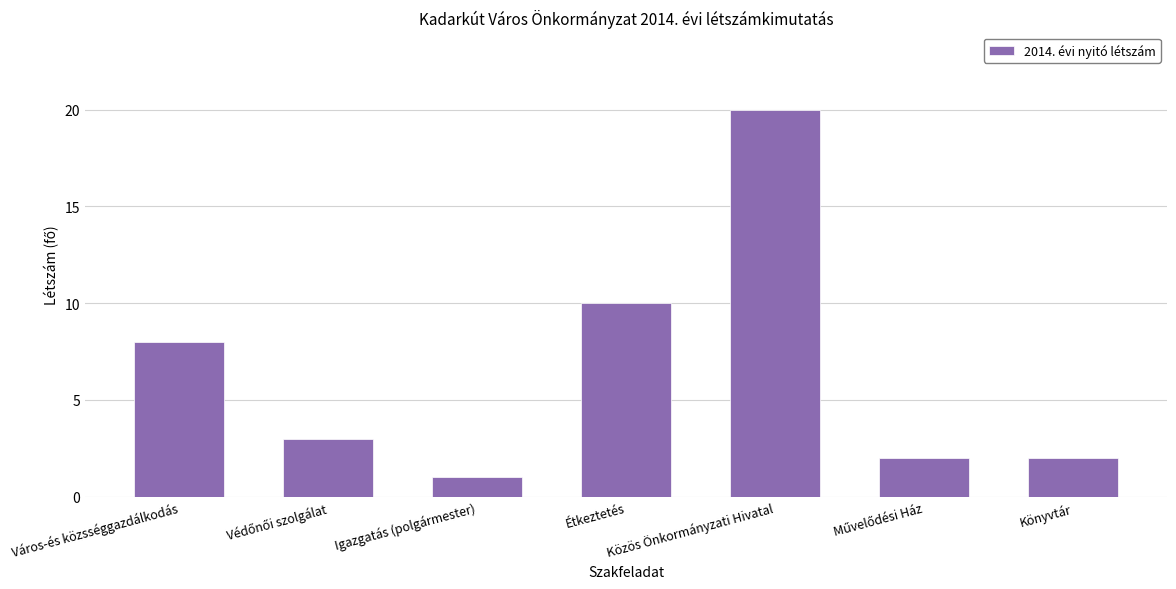

What is the change in value from Étkeztetés to Közös Önkormányzati Hivatal?

+10